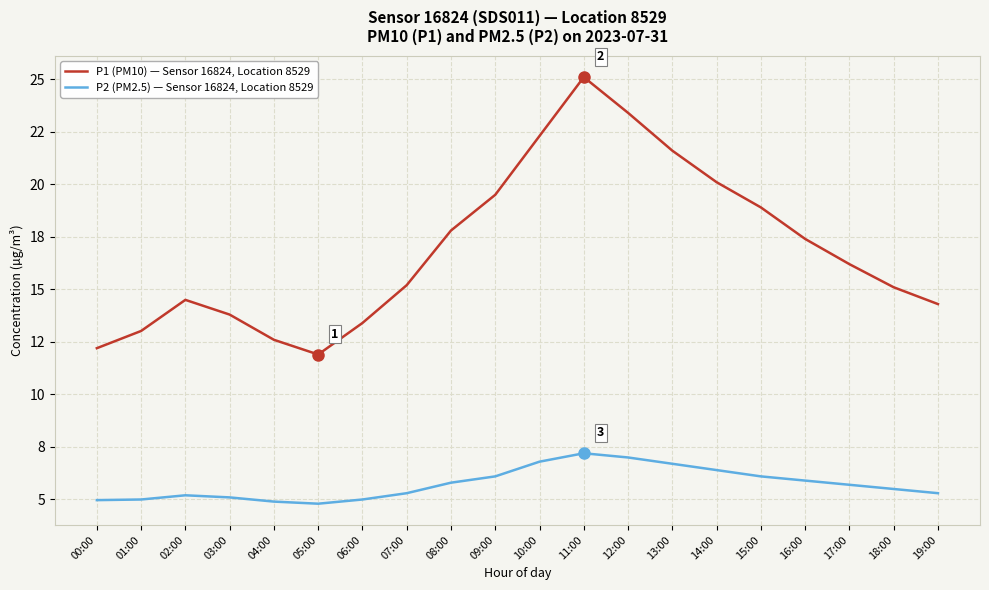

What are all the series names shown in the legend?

P1 (PM10) — Sensor 16824, Location 8529, P2 (PM2.5) — Sensor 16824, Location 8529